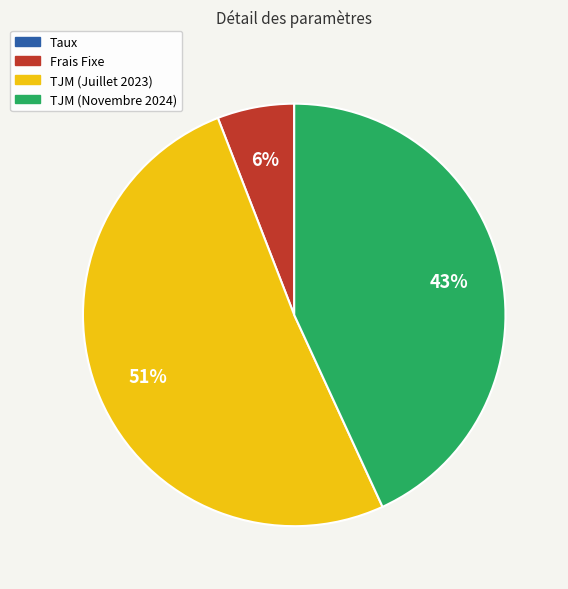

Do Frais Fixe and TJM (Novembre 2024) together represent more than half of the pie?

No